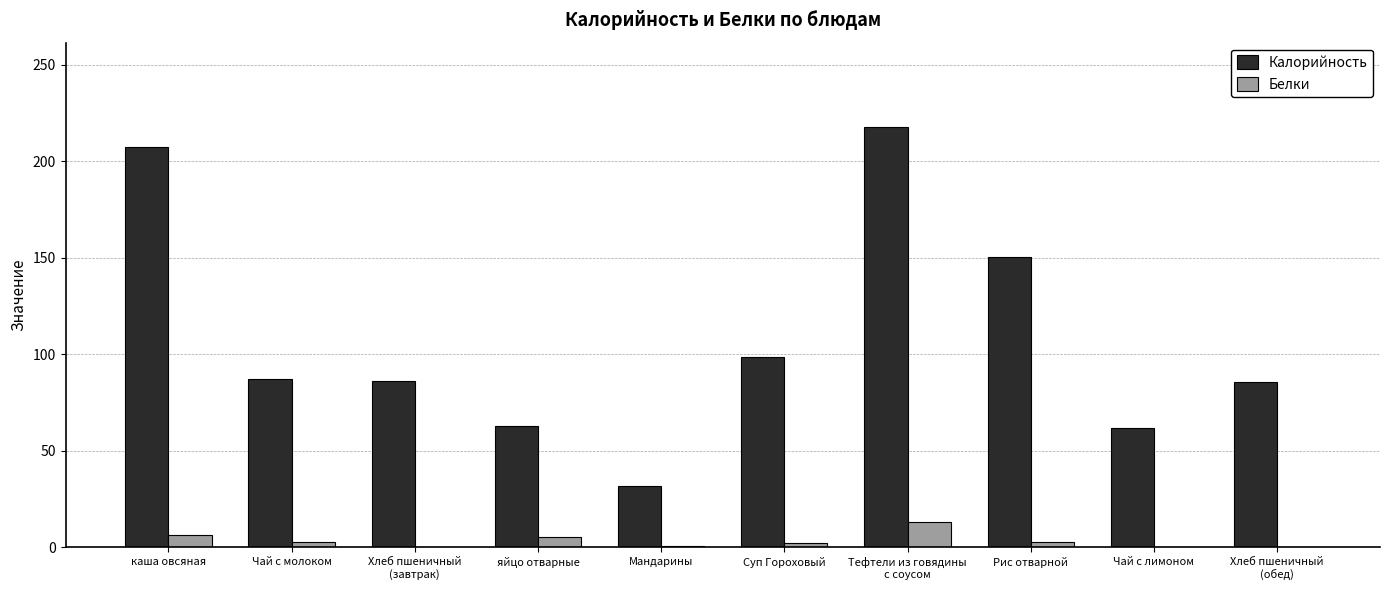

Is the value of Белки at яйцо отварные greater than the value of Калорийность at Чай с молоком?

No